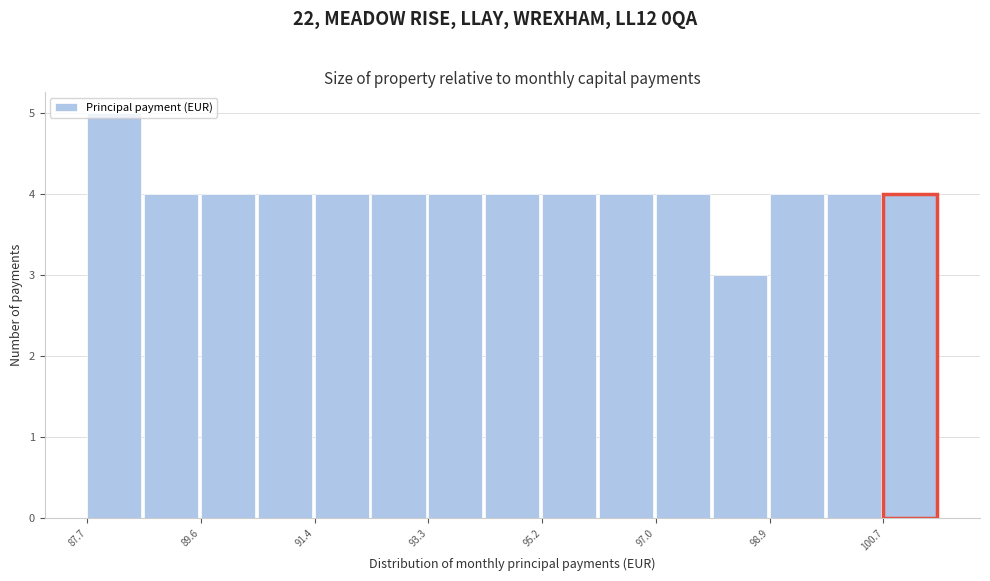

What is the height of the bar covering 87.8 to 88.6 on the x-axis? Neither the bar edges nor the heights are printed on the chart, so give them approximately, as read against the axes.

5